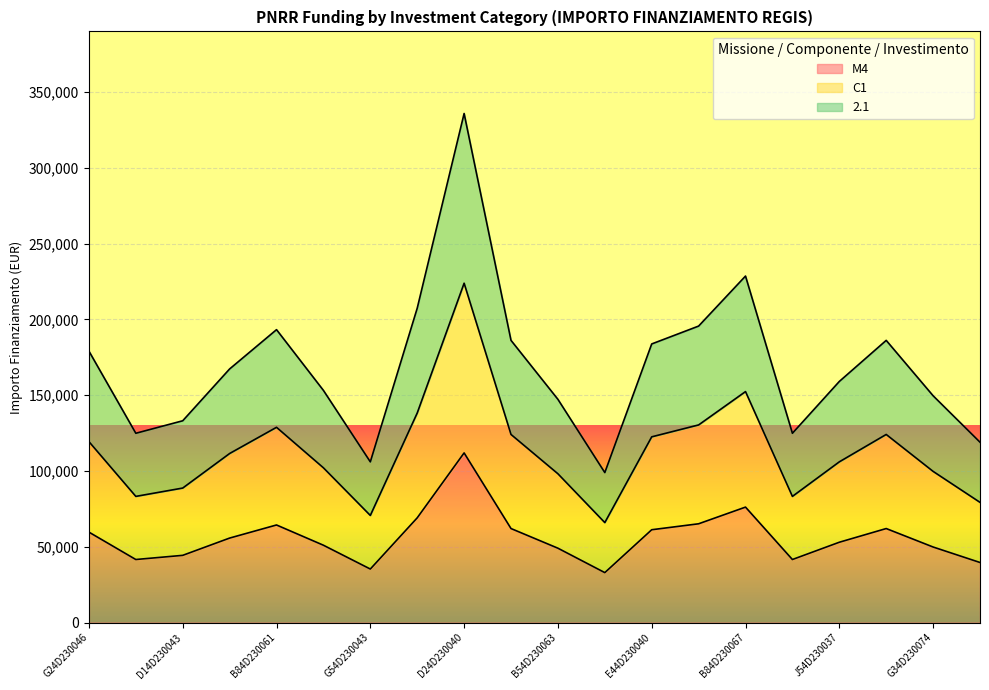

Reading left to right, extract all data points from this chart.

M4: 59706.2	41637.2	44386.8	55778.1	64419.8	51064.5	35352.3	69133.5	111949.1	62063.0	49100.5	32995.5	61277.4	65205.4	76203.9	41637.2	53028.5	62063.0	49886.1	39673.2
C1: 119412.4	83274.4	88773.7	111556.3	128839.7	102129.0	70704.7	138266.9	223898.2	124126.0	98201.0	65991.0	122554.8	130410.9	152407.9	83274.4	106057.0	124126.0	99772.2	79346.4
2.1: 179118.5	124911.6	133160.5	167334.4	193259.5	153193.5	106057.0	207400.4	335847.3	186189.0	147301.4	98986.6	183832.2	195616.3	228611.8	124911.6	159085.6	186189.0	149658.3	119019.6